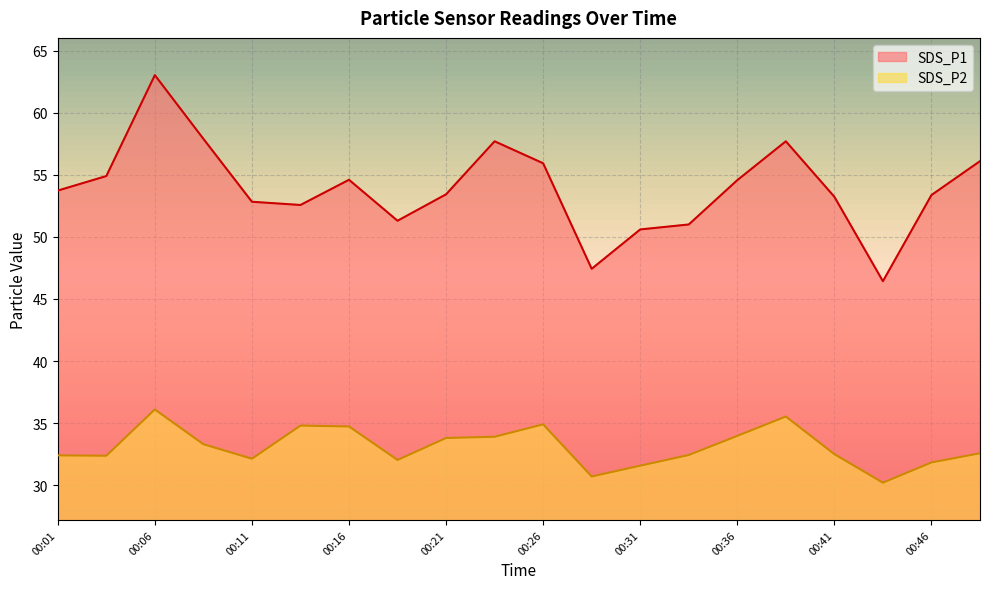

The SDS_P1 series shows 54.6 at 00:36. True or false?

True